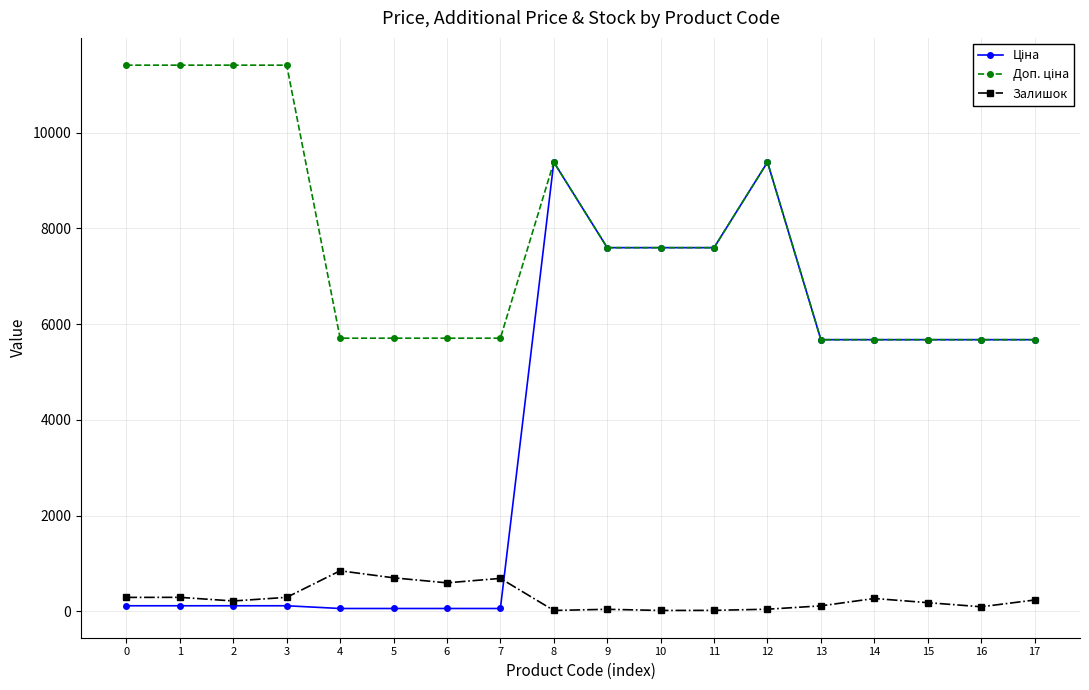

What value does the Залишок series have at 14?

266.0